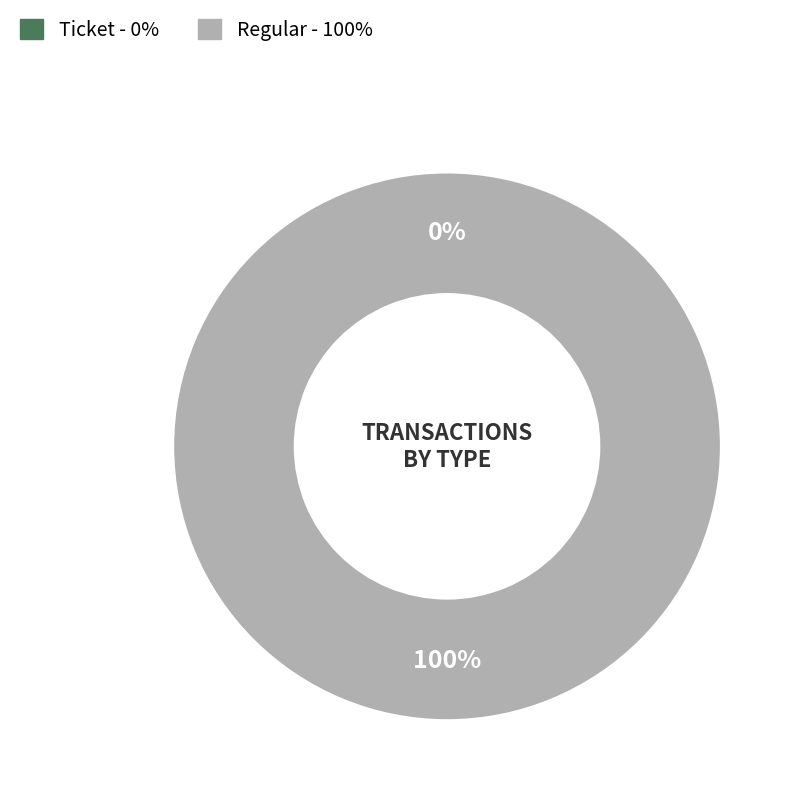

How many slices are in this pie chart?

2